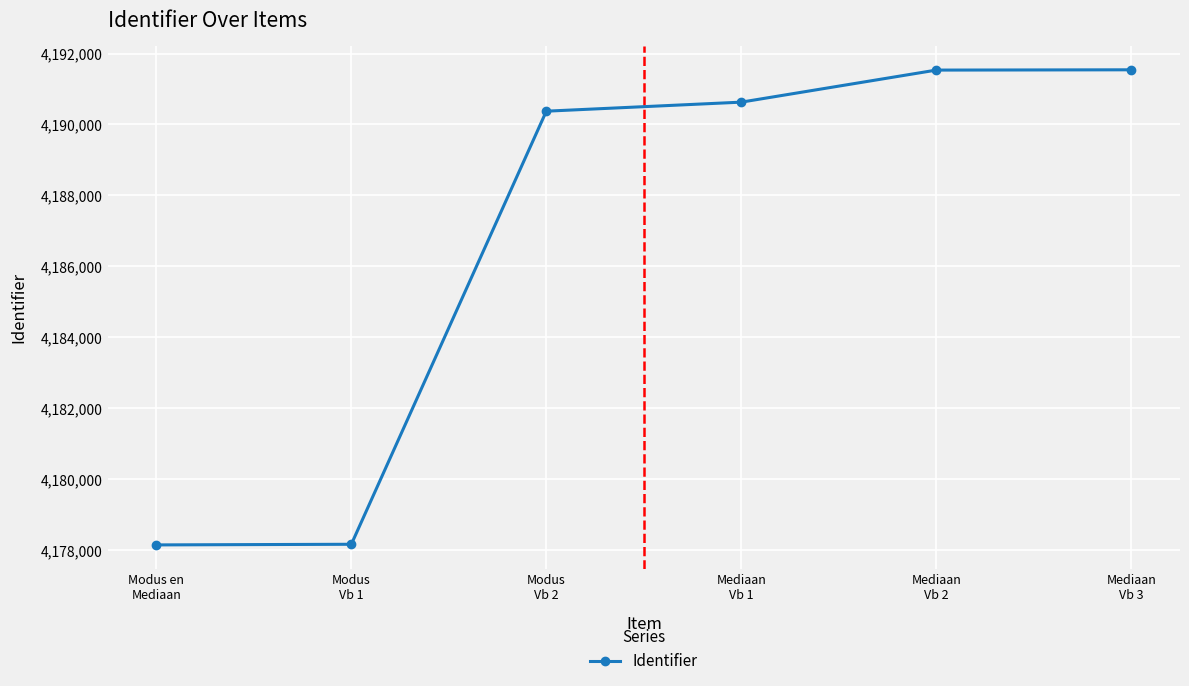

True or false: the data shows 2624269 at Mediaan
Vb 1.

False